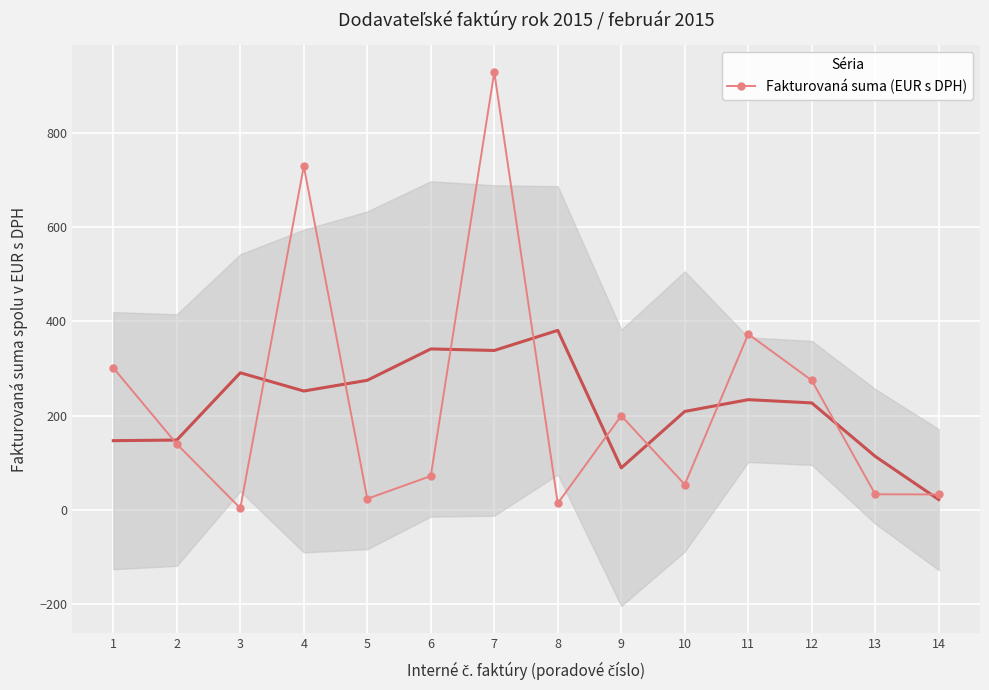

What is the minimum value shown in the chart?

4.0